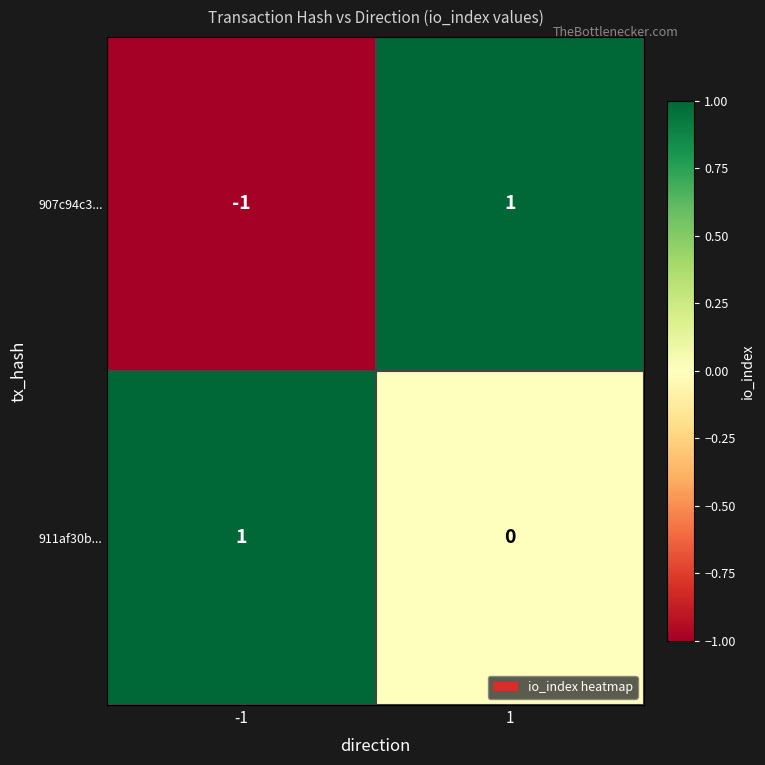

Is it true that 911af30b... equals 1 at -1?

True